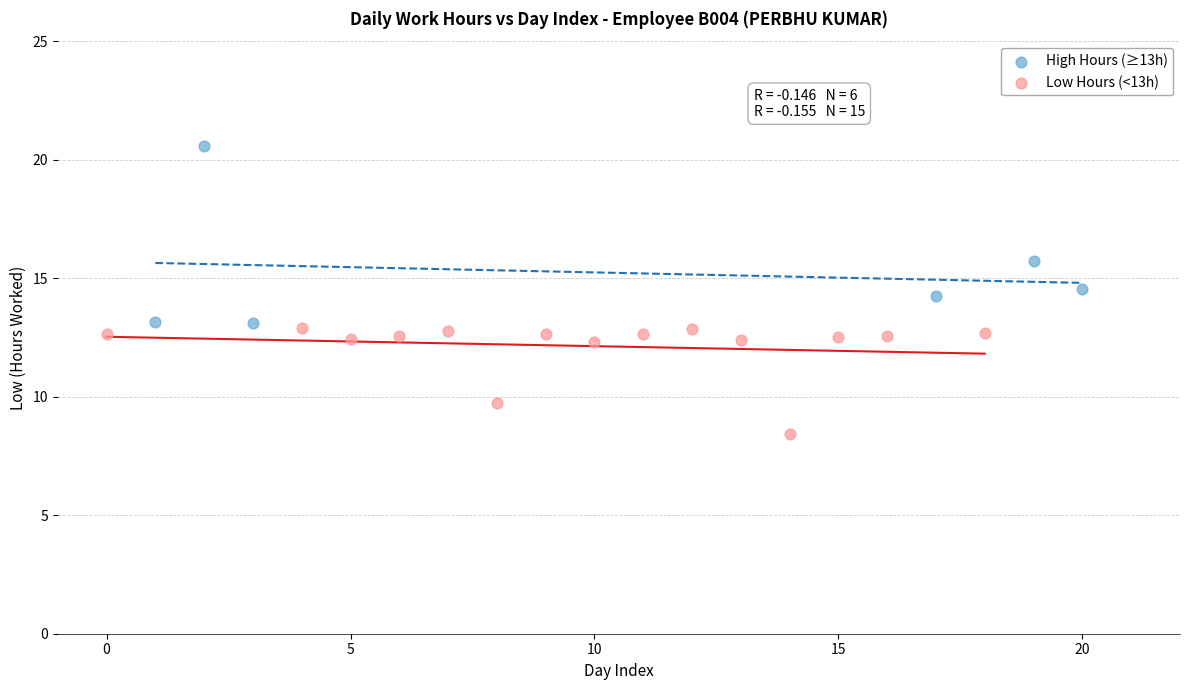

Which series contains the lowest Y value?

Low Hours (<13h)